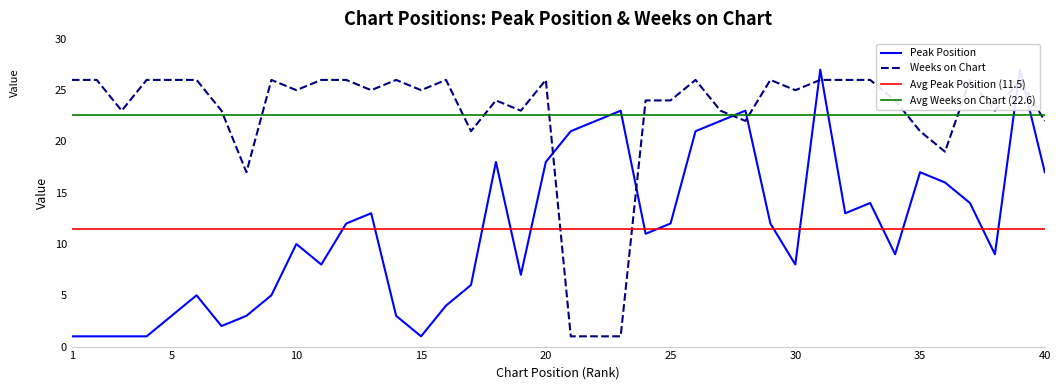

Rank the series at 12 from highest to lowest value.

Weeks on Chart, Peak Position